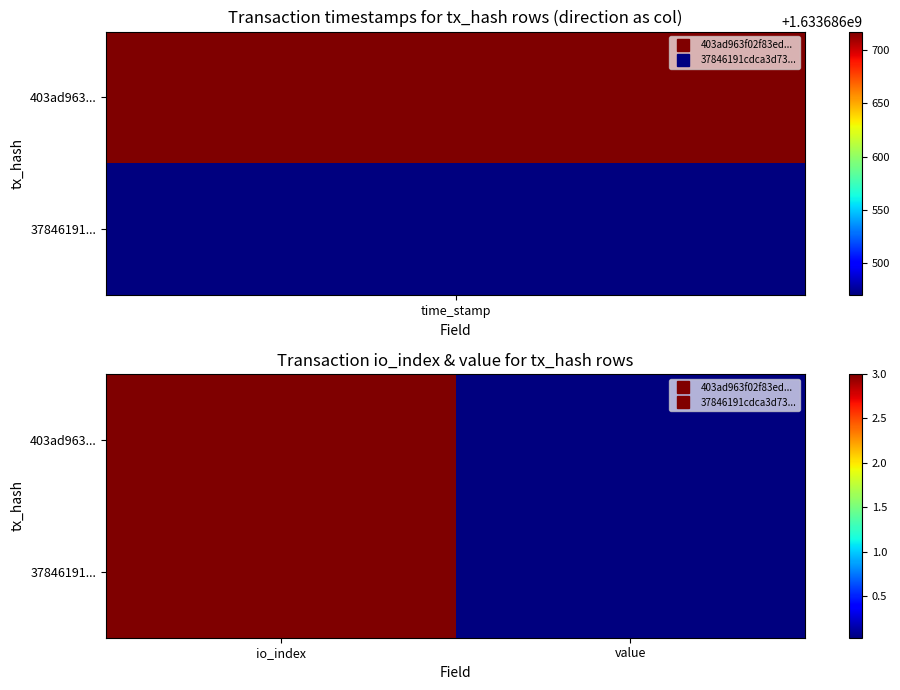

Rank the series by their maximum value, from highest to lowest.

403ad963..., 37846191...